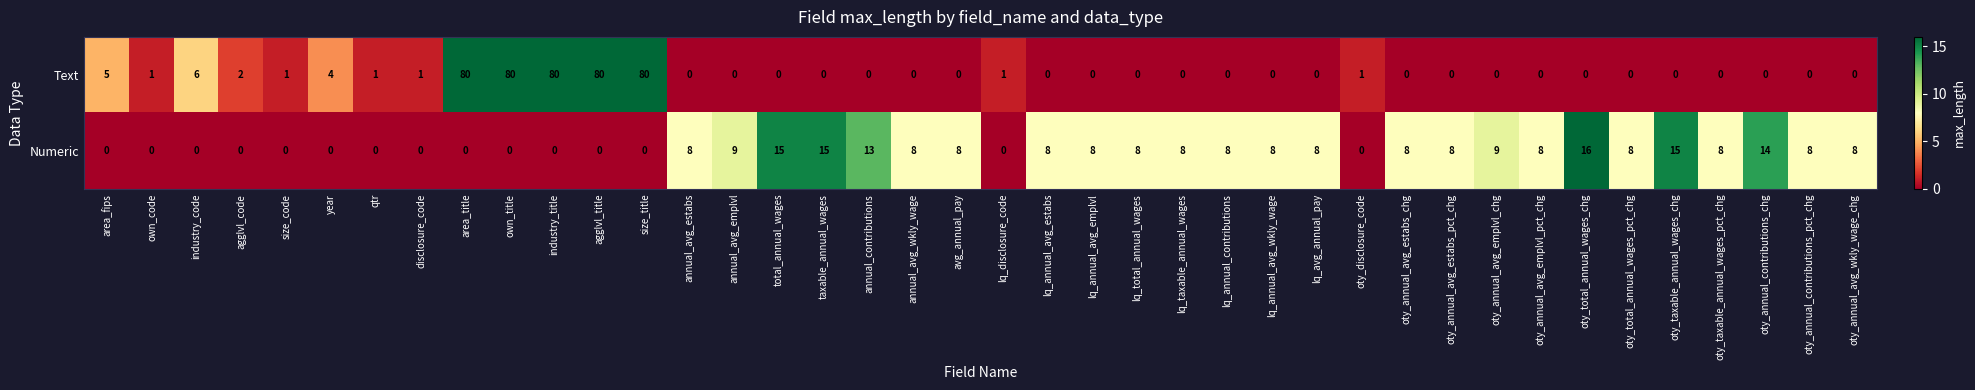

What is the sum of the Text values at annual_avg_wkly_wage and year?

4